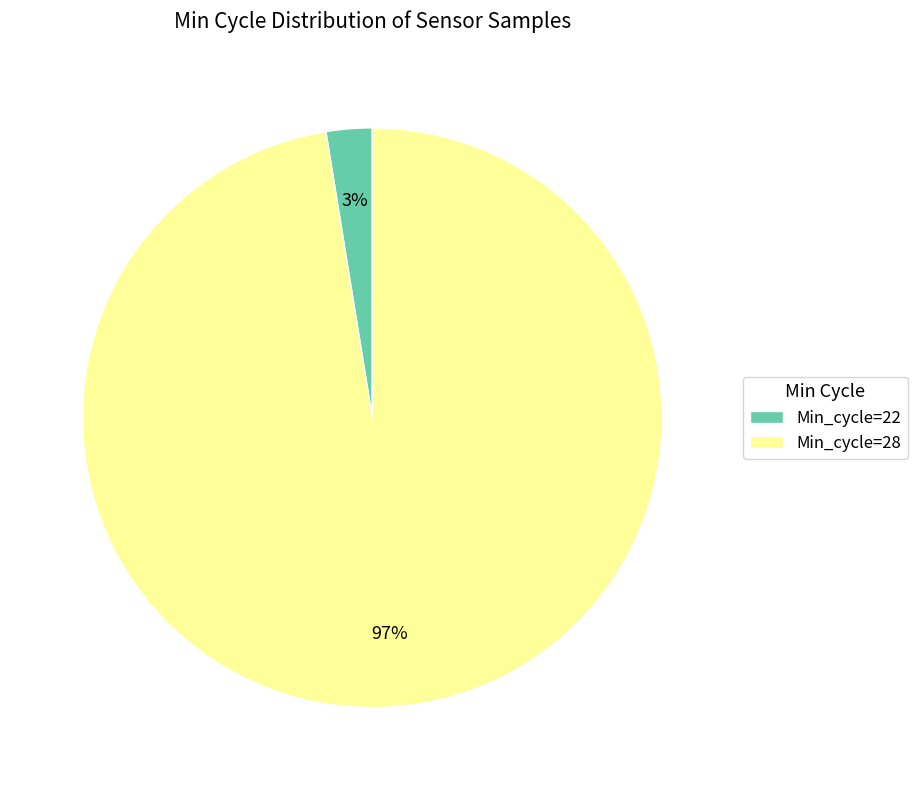

True or false: Min_cycle=22 accounts for 3% of the total.

True